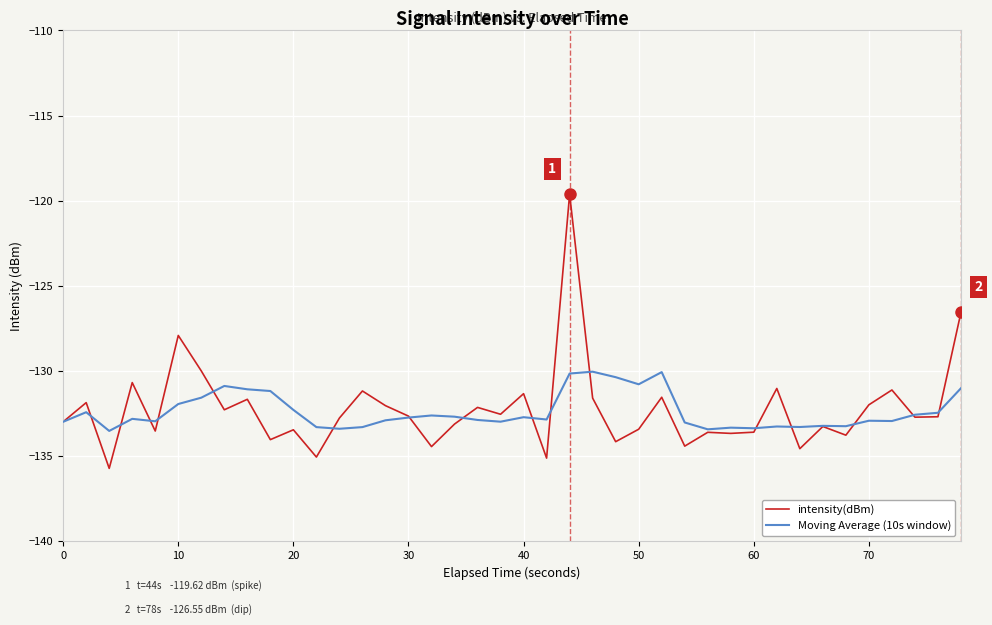

Which series has the widest spread of values?

intensity(dBm)